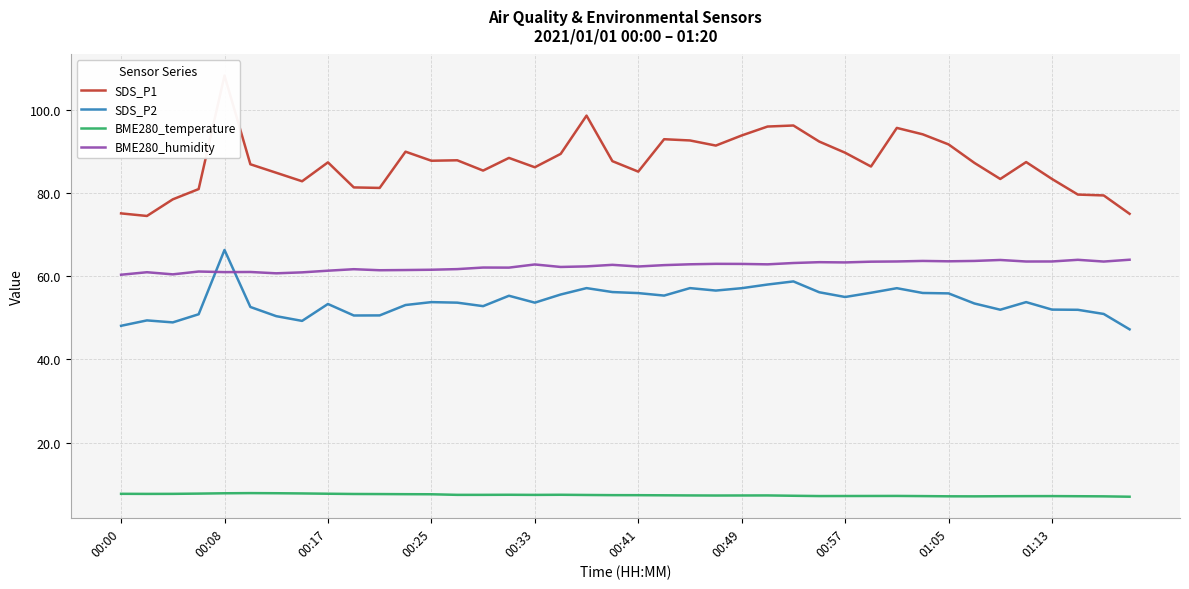

Does the chart display data point markers on the line(s)?

No